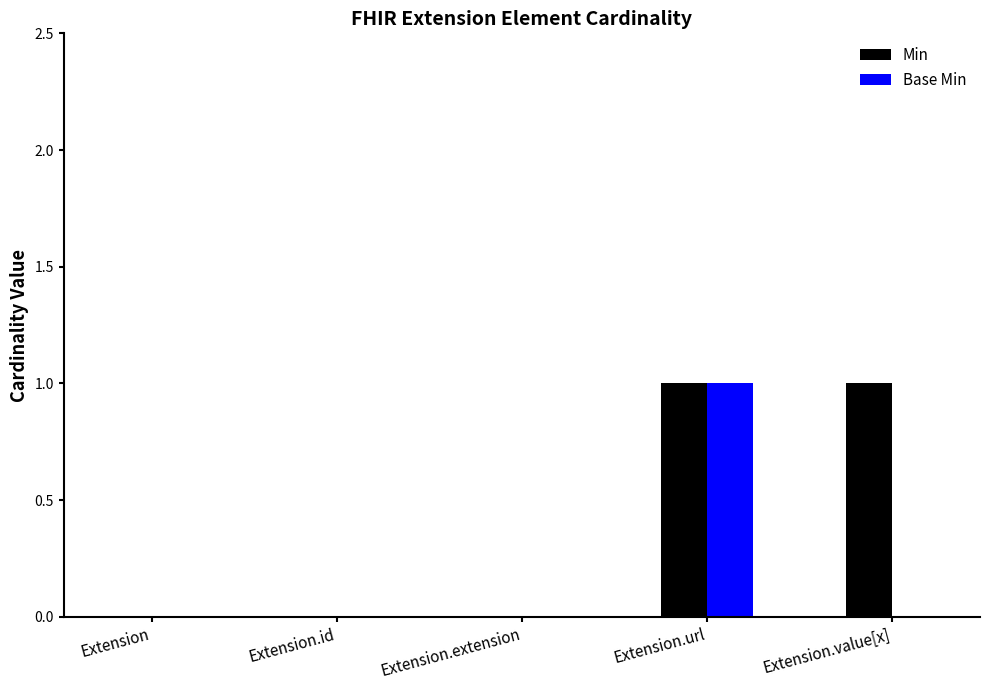

Reading right to left, transcribe all the data shown in this chart.

Min: Extension.value[x]=1	Extension.url=1	Extension.extension=0	Extension.id=0	Extension=0
Base Min: Extension.value[x]=0	Extension.url=1	Extension.extension=0	Extension.id=0	Extension=0